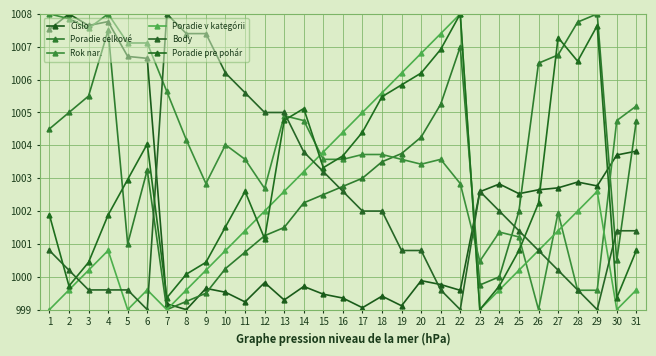

What is the value of the Body point at the 10th from the left?

1006.2